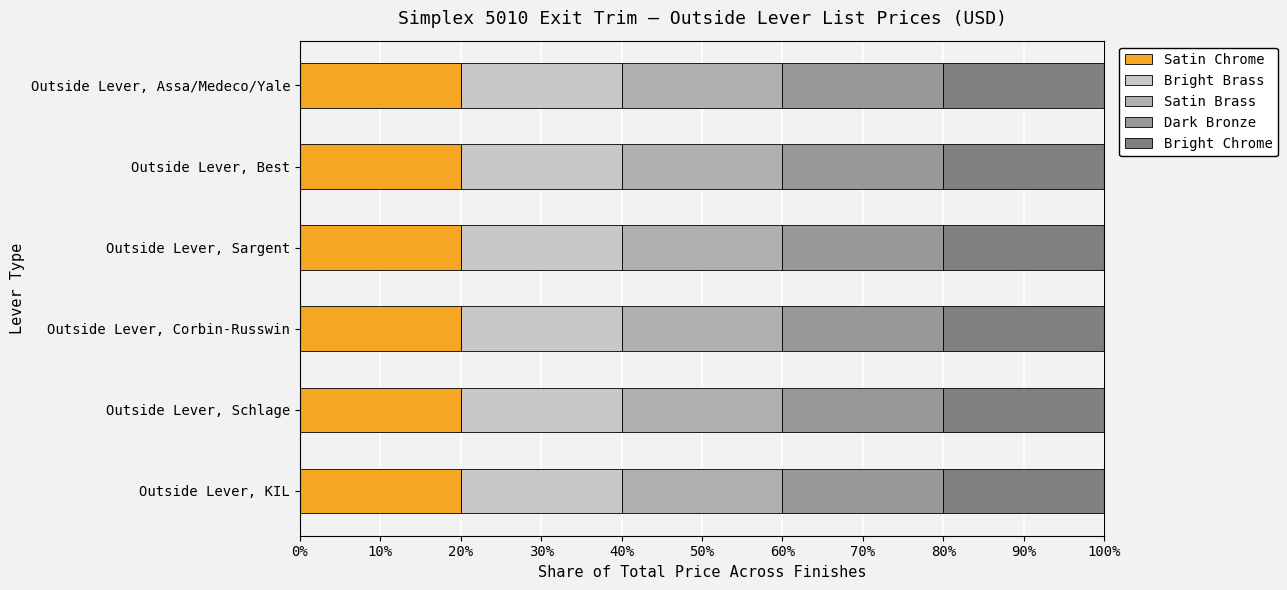

At which category is the sum across all series the highest?

Outside Lever, Schlage